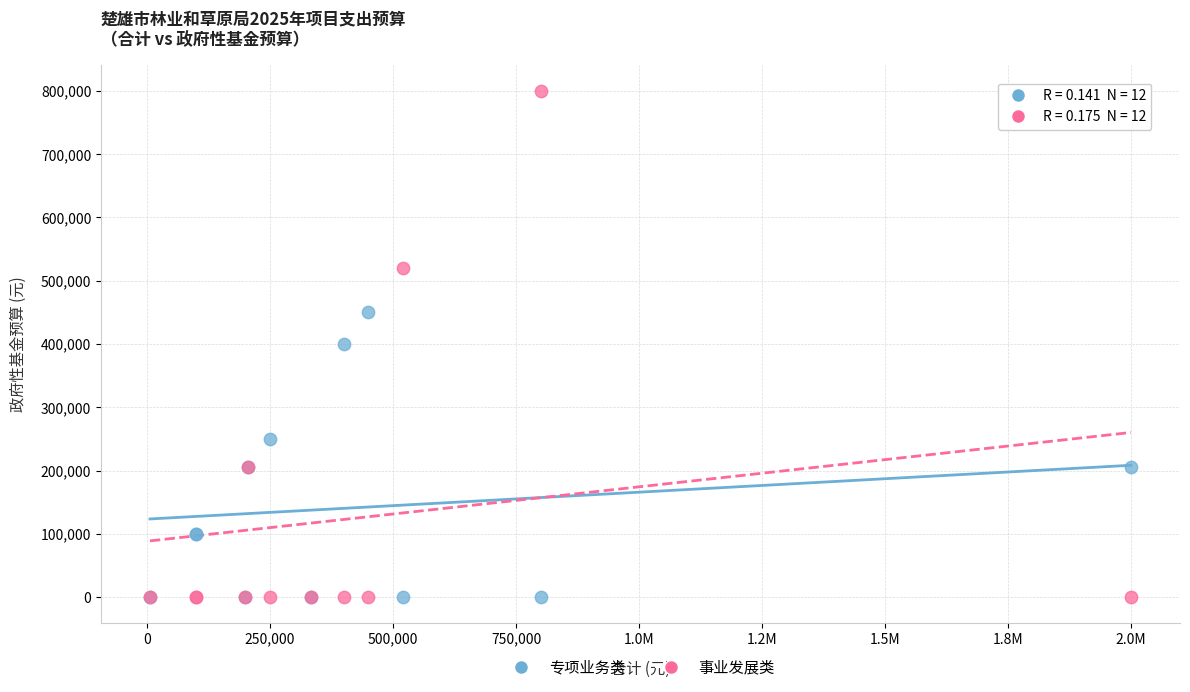

Which series has the widest spread of Y values?

事业发展类